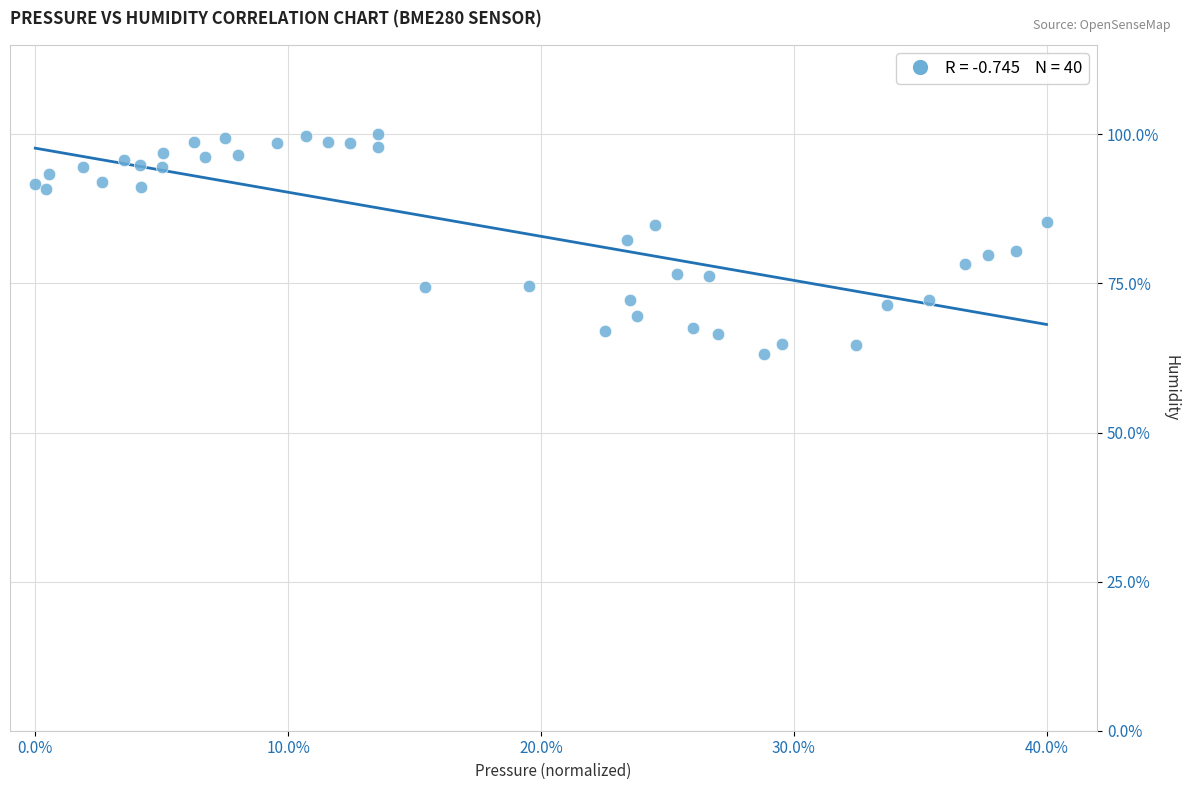

What is the range of X values (max minus min)?

40.0